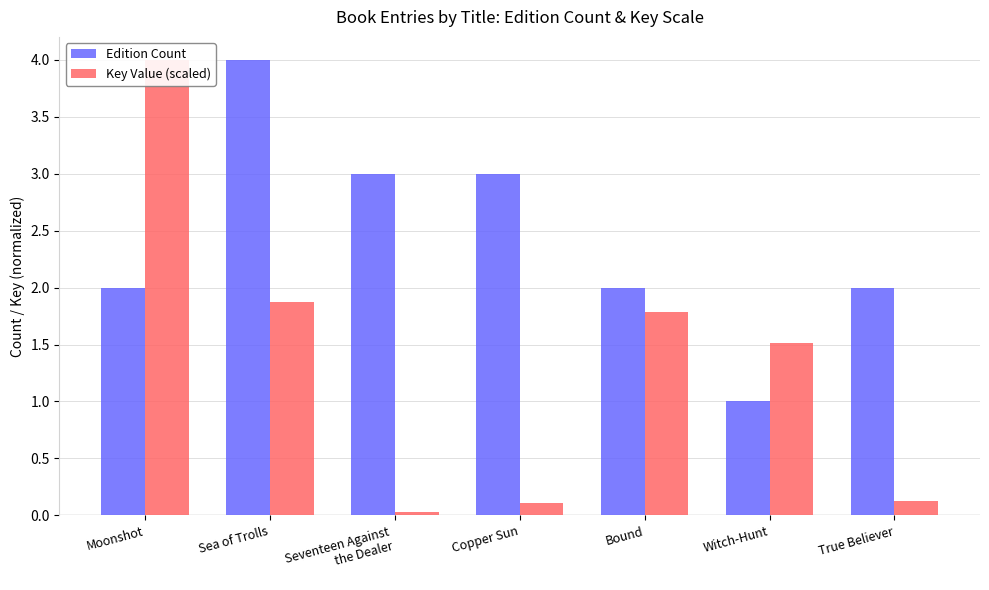

What are all the series names shown in the legend?

Edition Count, Key Value (scaled)